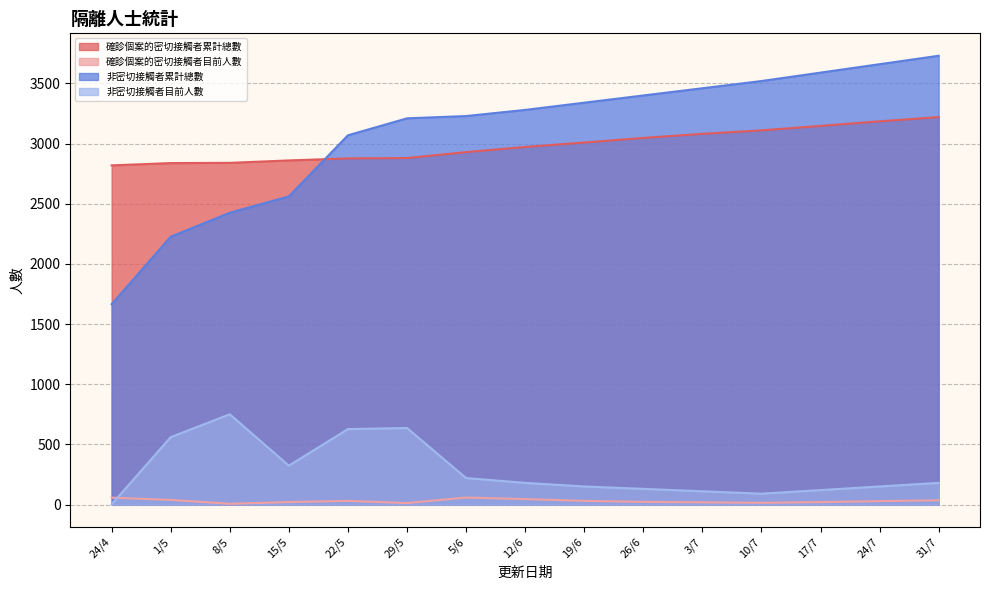

What is the sum of the 確診個案的密切接觸者累計總數 values at 22/5 and 10/7?

5987